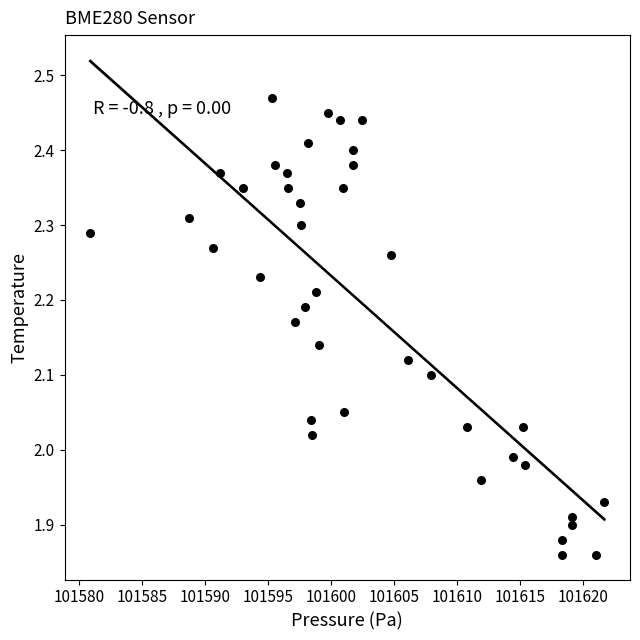

What is the range of X values (max minus min)?

40.8